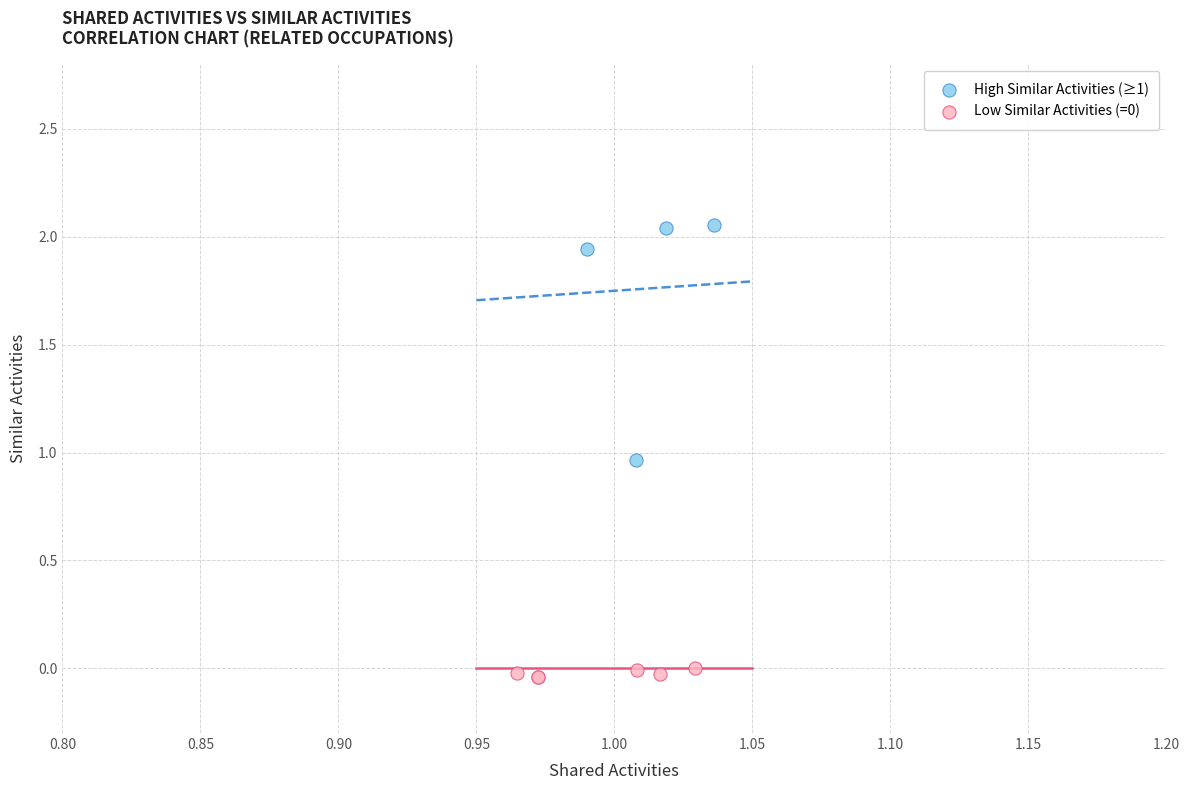

Which series has the largest Y range (max minus min)?

High Similar Activities (≥1)